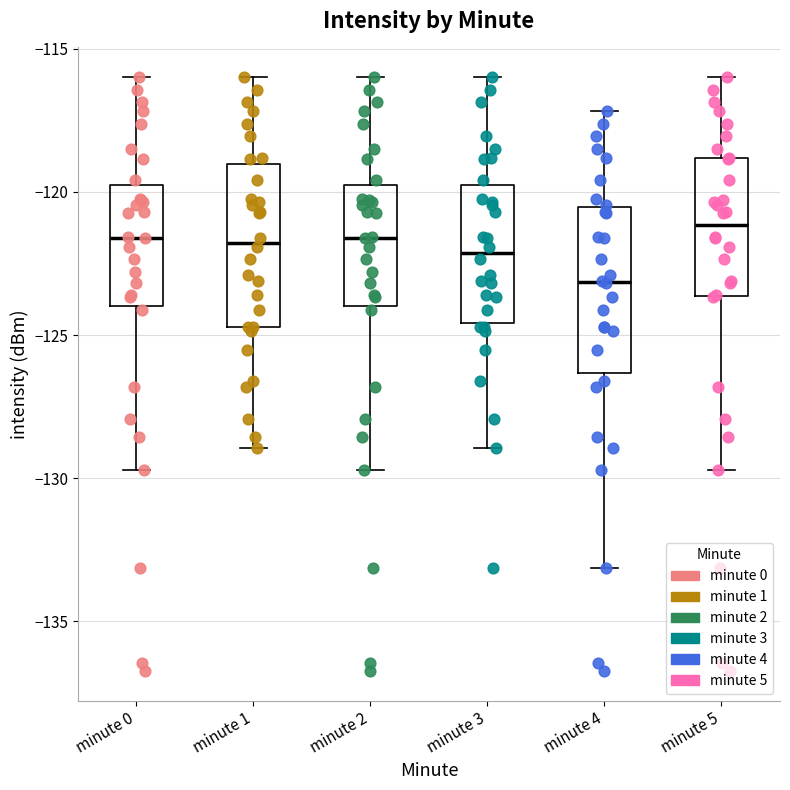

Reading left to right, read every box against the y-axis: the position of its median line, the range the box covers, and the ends of its whiskers. The values are not printed on the chart, so give them approximately, as read against the axis.

minute 0: median -121.5, box -124.0 to -120.0, whiskers -129.5 to -116.0
minute 1: median -122.0, box -124.5 to -119.0, whiskers -129.0 to -116.0
minute 2: median -121.5, box -124.0 to -120.0, whiskers -129.5 to -116.0
minute 3: median -122.0, box -124.5 to -120.0, whiskers -129.0 to -116.0
minute 4: median -123.0, box -126.5 to -120.5, whiskers -133.0 to -117.0
minute 5: median -121.0, box -123.5 to -119.0, whiskers -129.5 to -116.0